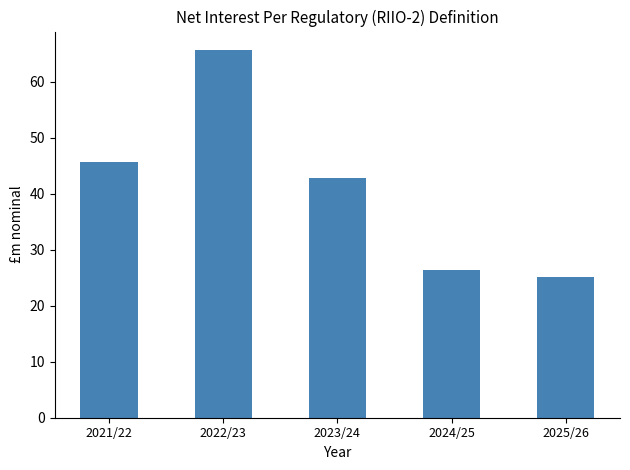

What is the sum of the values at 2025/26 and 2023/24?

67.9